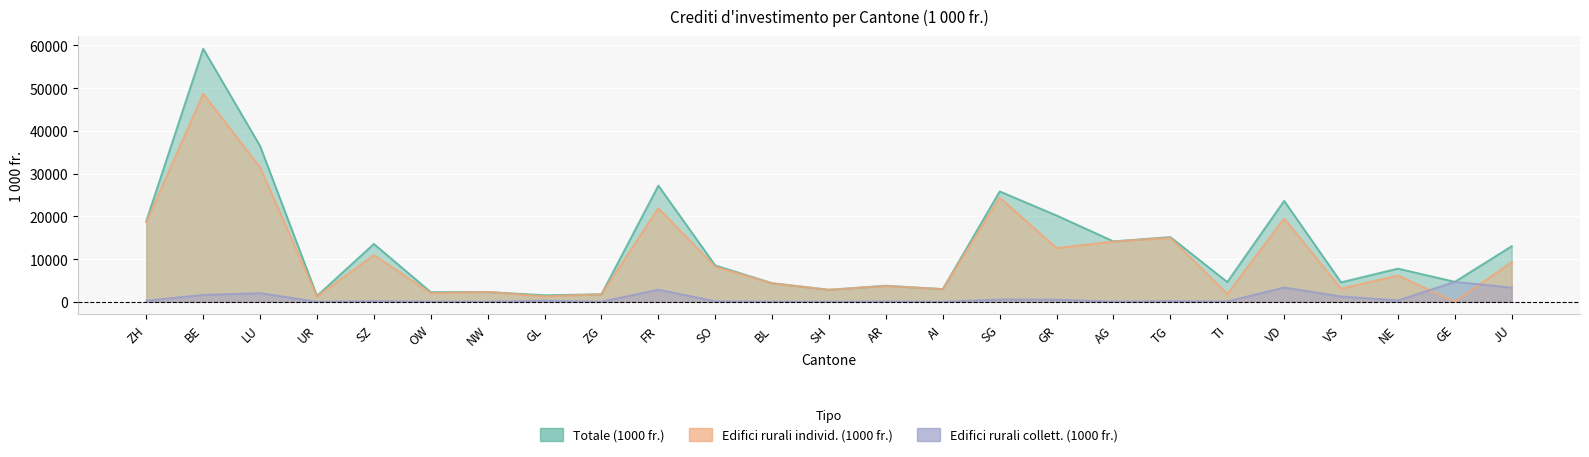

How many interior local valleys does the Edifici rurali collett. (1000 fr.) series have?

8